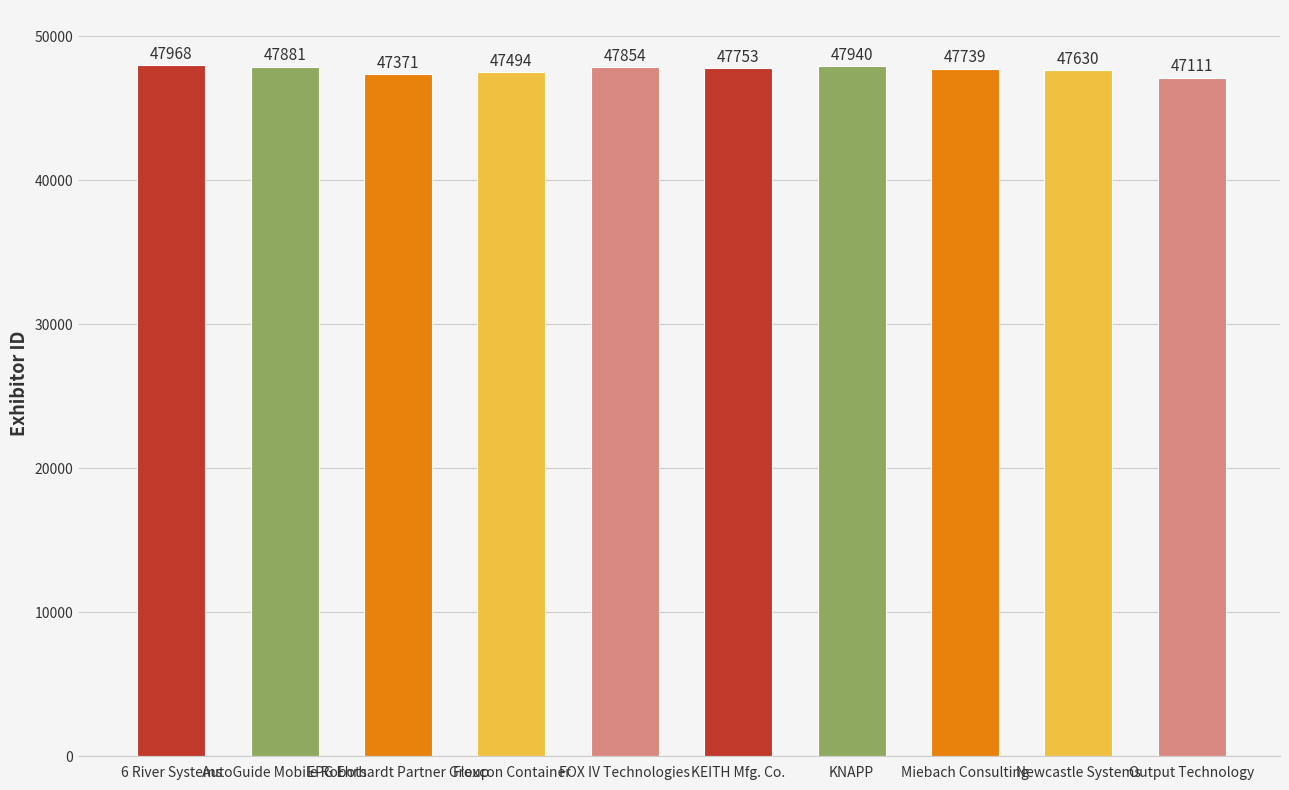

The chart shows a value of 47940 at KNAPP. True or false?

True